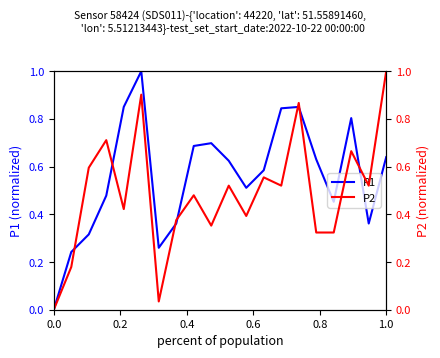

The value of P1 at 0.2 is 0.3. True or false?

False